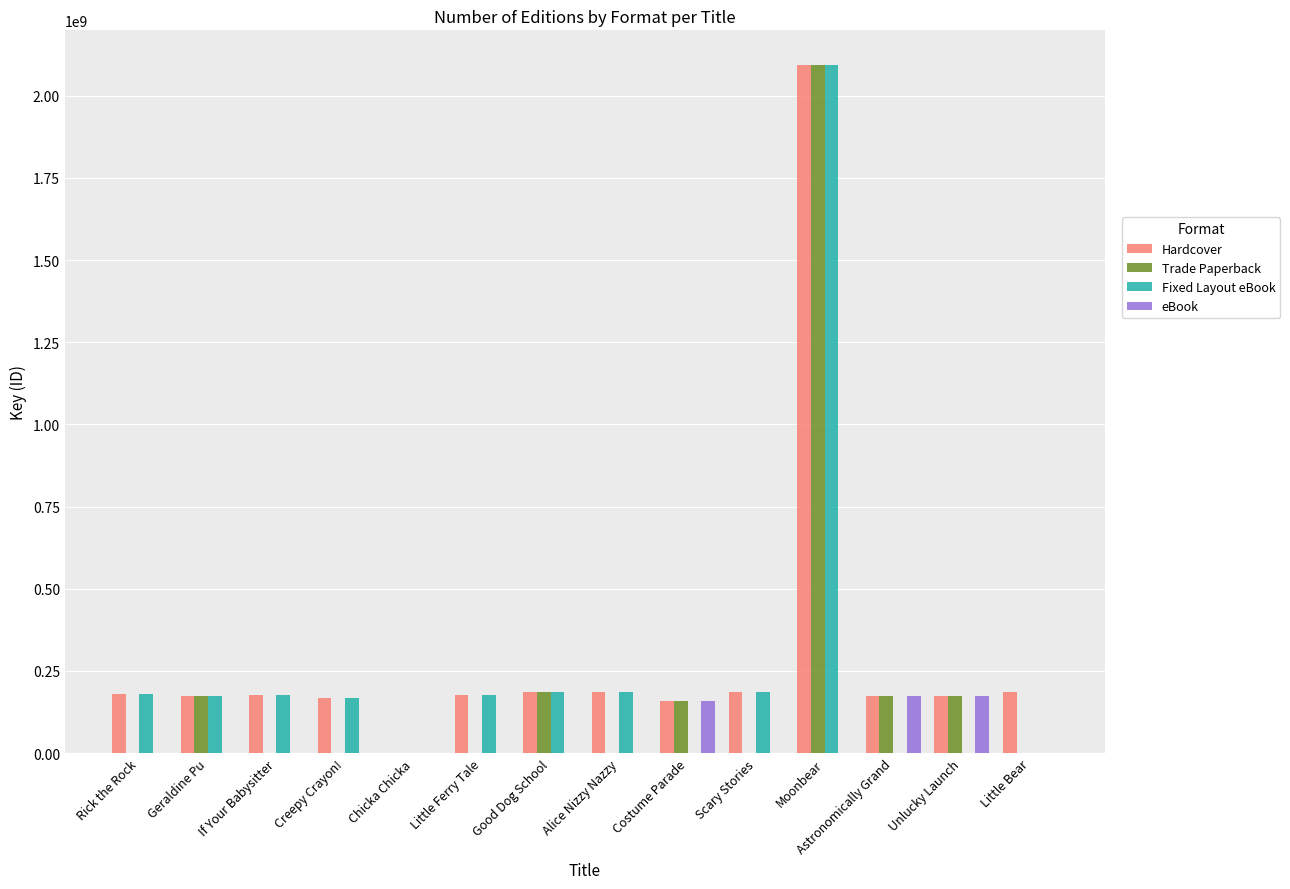

How many categories are shown in the chart?

14